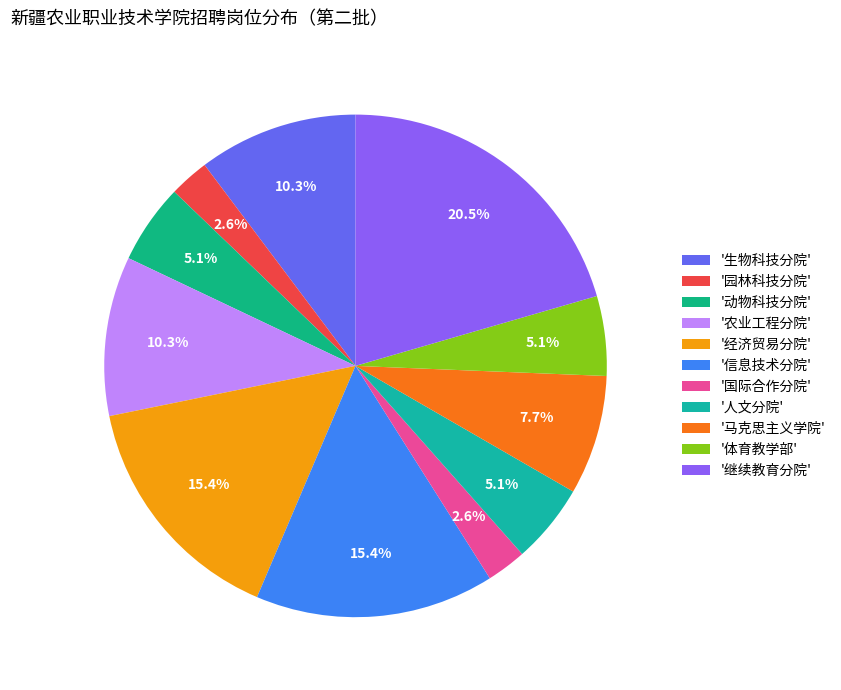

How many slices are in this pie chart?

11